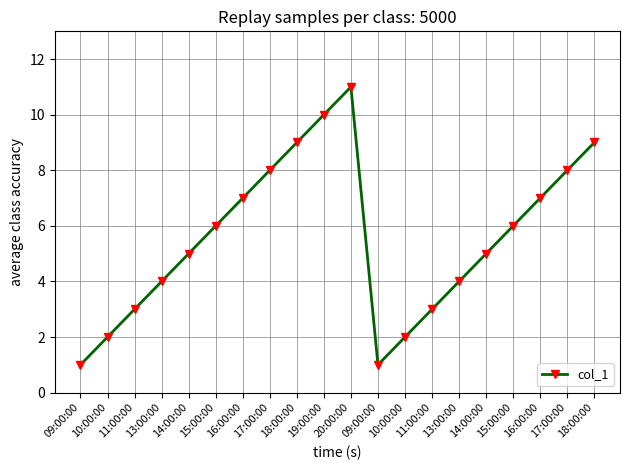

At which category does the chart reach its minimum across all series?

09:00:00